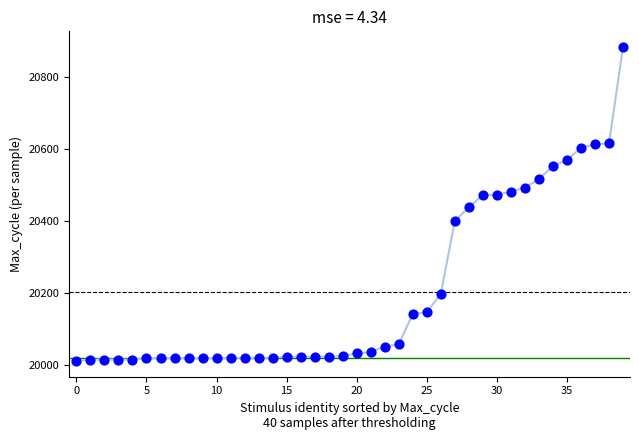

What is the range of Y values (max minus min)?

874